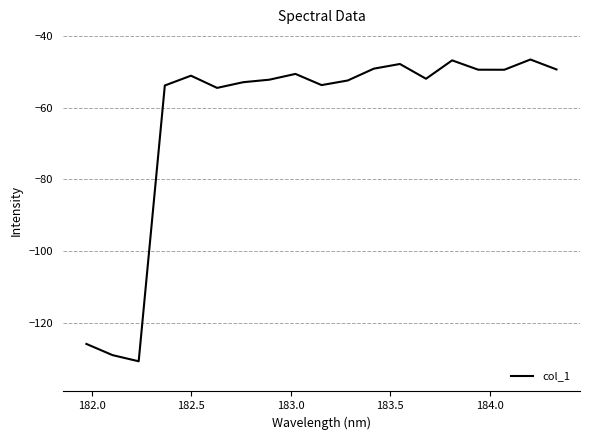

What is the difference between the maximum and minimum values?

84.4